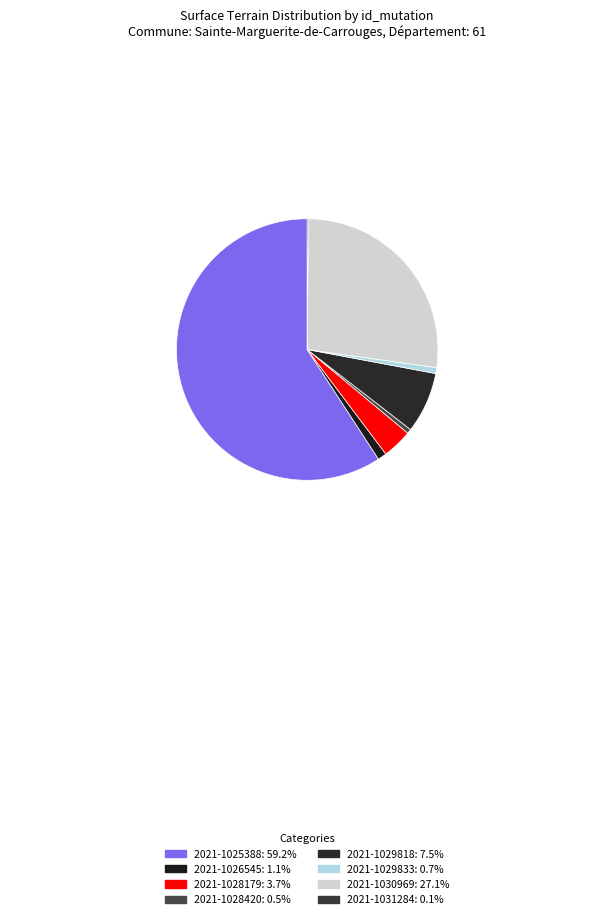

Is 2021-1030969 the majority of the pie?

No